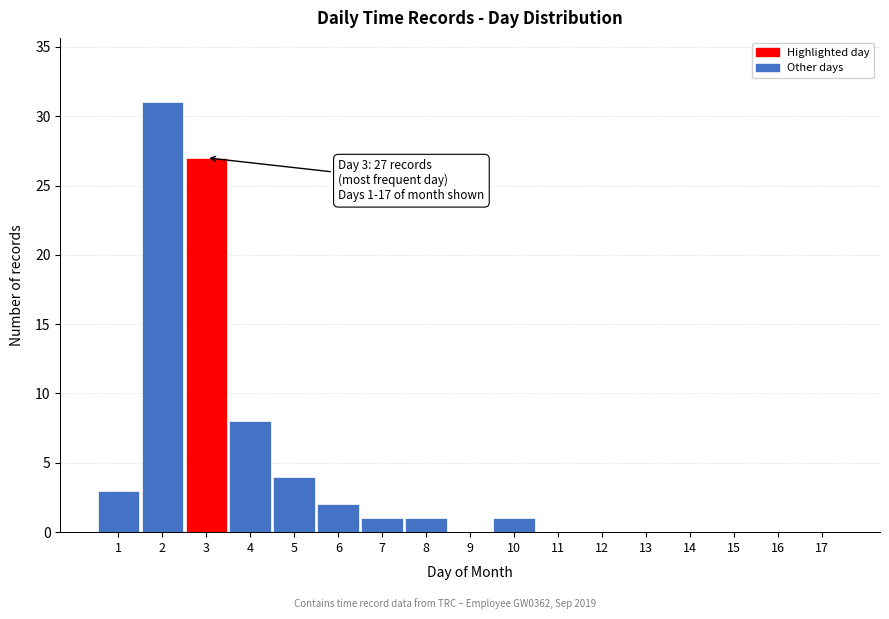

Reading right to left, transcribe all the data shown in this chart.

17=0	16=0	15=0	14=0	13=0	12=0	11=0	10=1	9=0	8=1	7=1	6=2	5=4	4=8	3=27	2=31	1=3